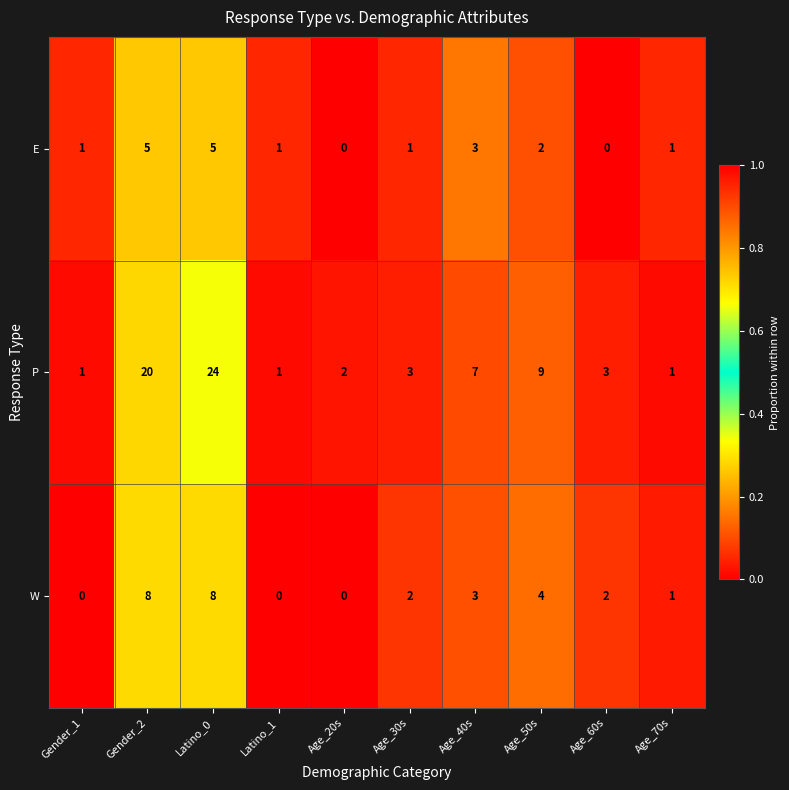

Reading left to right, list all the values displayed in this chart.

E: Gender_1=1	Gender_2=5	Latino_0=5	Latino_1=1	Age_20s=0	Age_30s=1	Age_40s=3	Age_50s=2	Age_60s=0	Age_70s=1
P: Gender_1=1	Gender_2=20	Latino_0=24	Latino_1=1	Age_20s=2	Age_30s=3	Age_40s=7	Age_50s=9	Age_60s=3	Age_70s=1
W: Gender_1=0	Gender_2=8	Latino_0=8	Latino_1=0	Age_20s=0	Age_30s=2	Age_40s=3	Age_50s=4	Age_60s=2	Age_70s=1